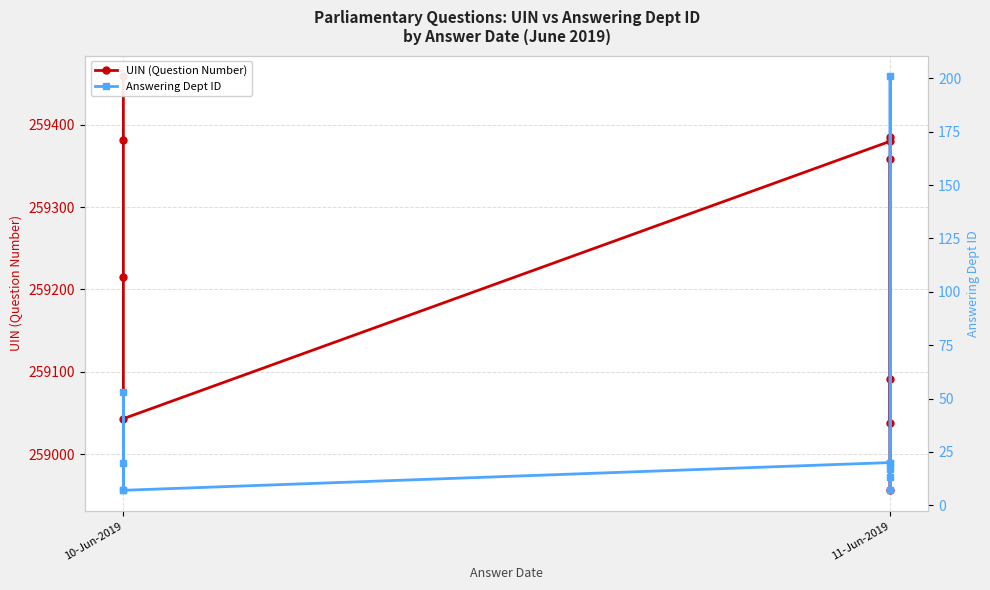

Where is Answering Dept ID nearest to the value 104?

10-Jun-2019